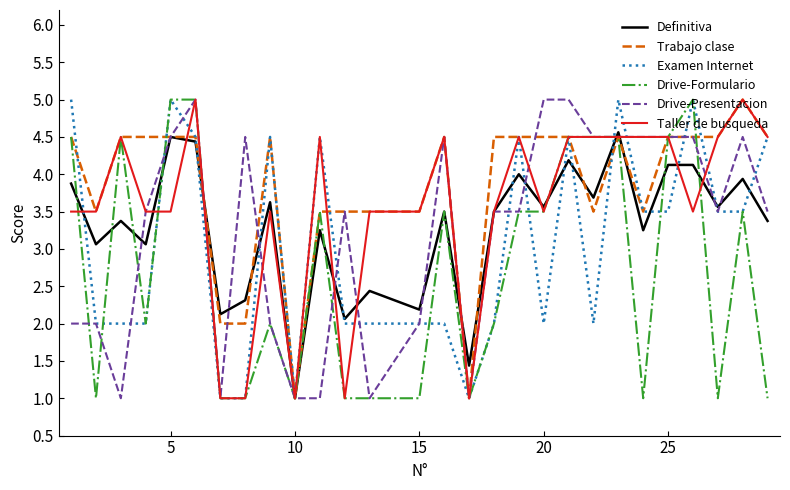

Which series has the largest total across all categories?

Trabajo clase